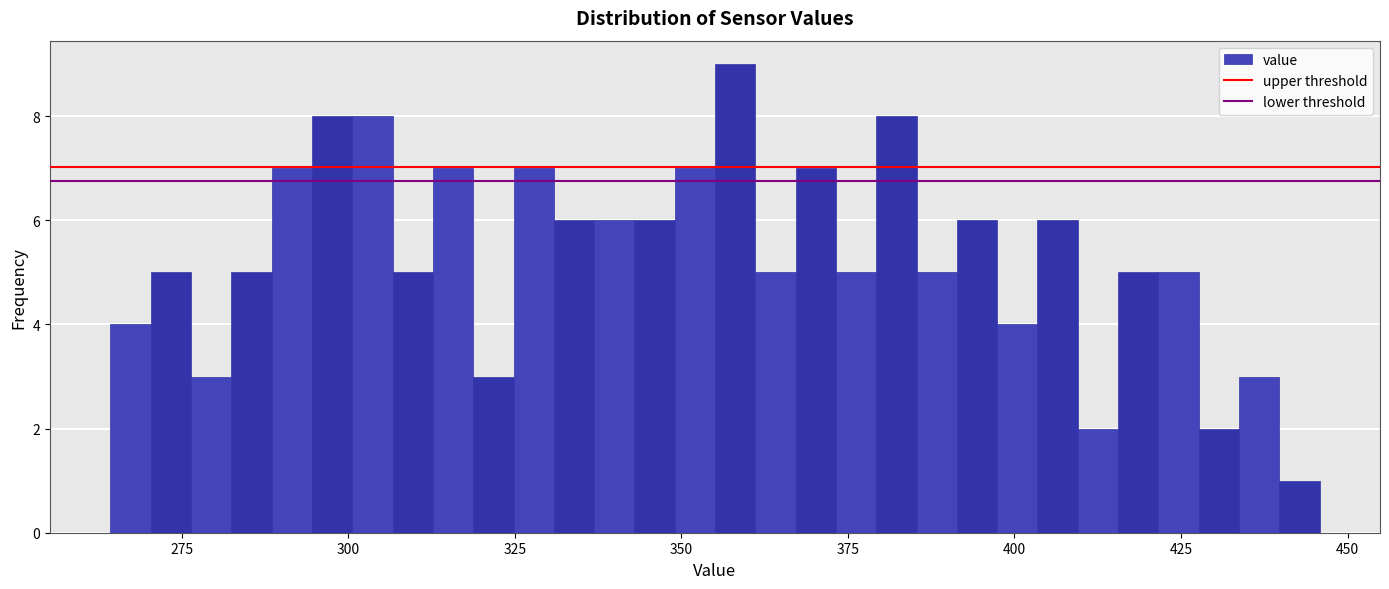

Around what value on the x-axis is the tallest bar? Give the approximate position of its centre, as read against the axis.

360